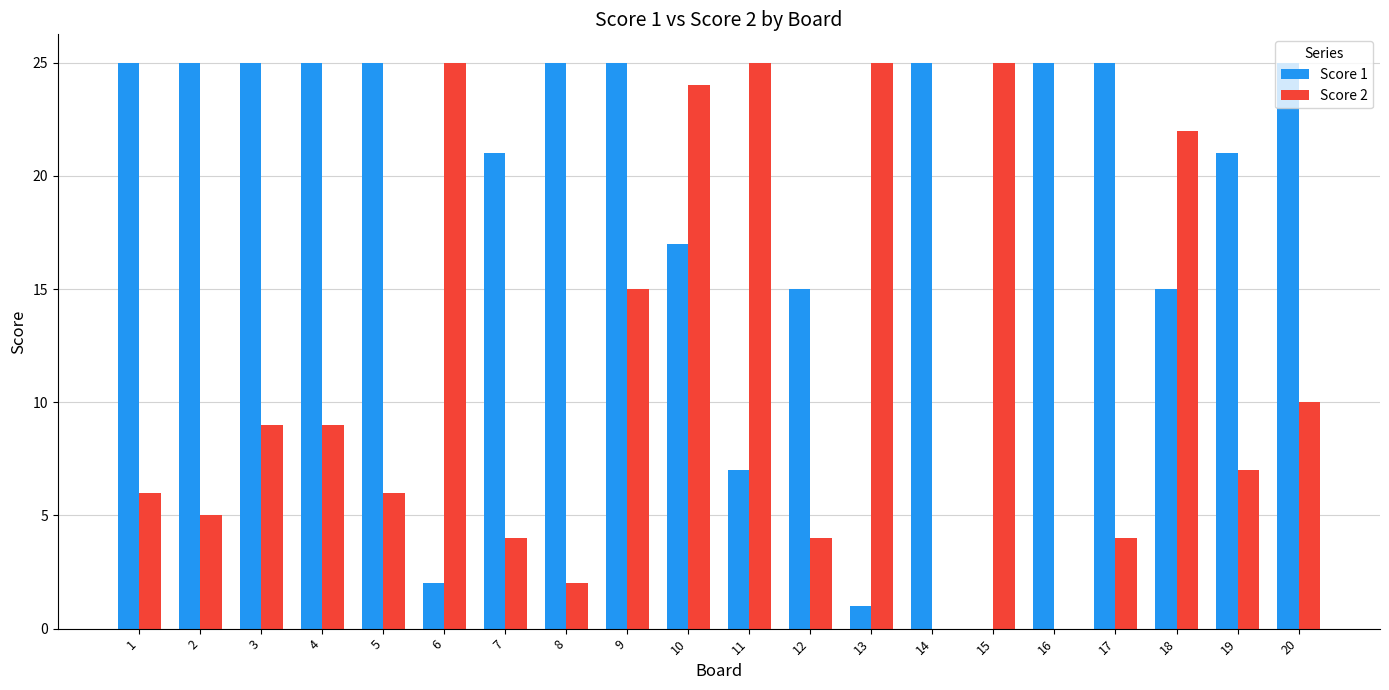

Is it true that Score 1 equals 40 at 2?

False